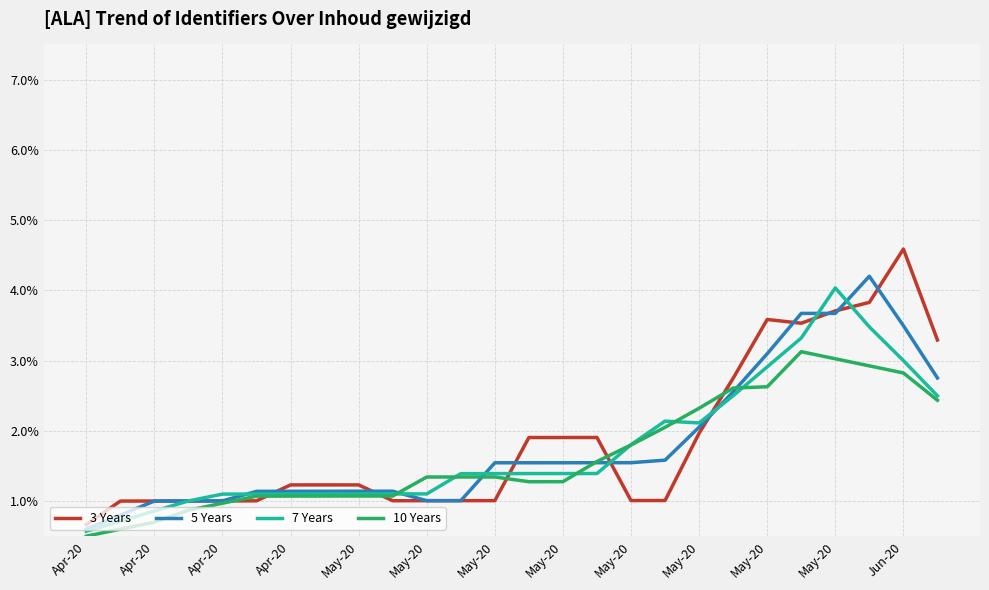

True or false: 10 Years and 7 Years intersect in this chart.

True